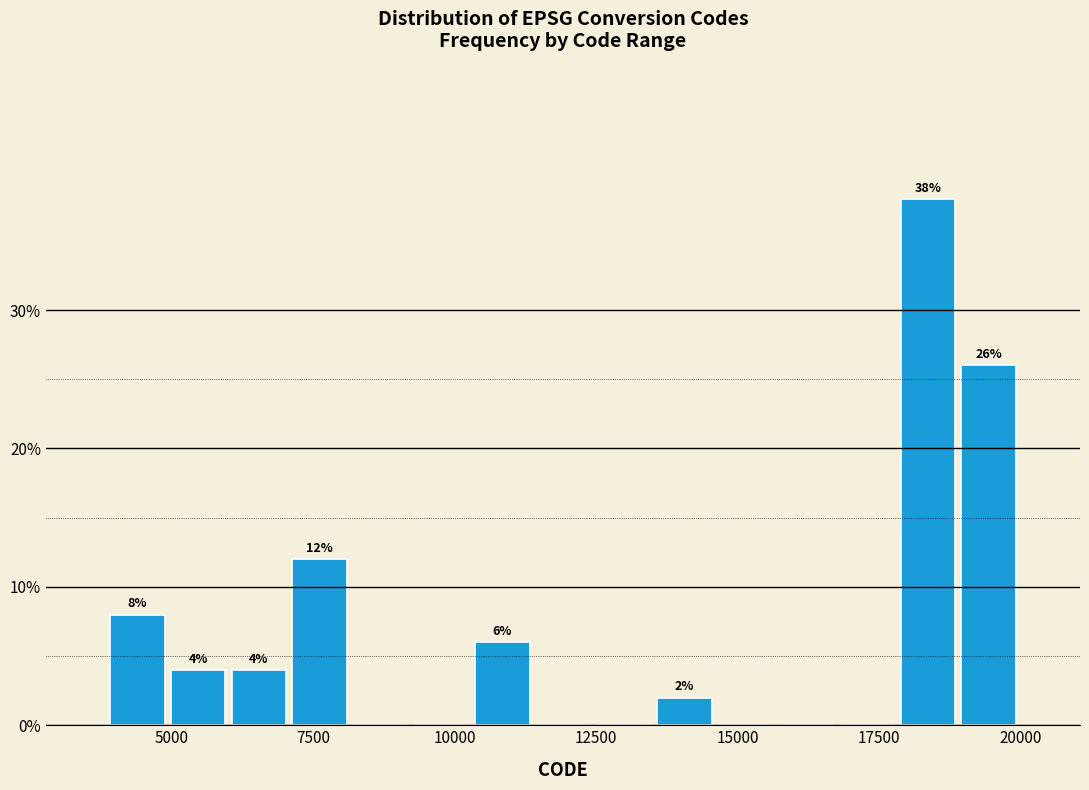

Read against the x-axis, roughly where is the centre of the tallest bar?

18500